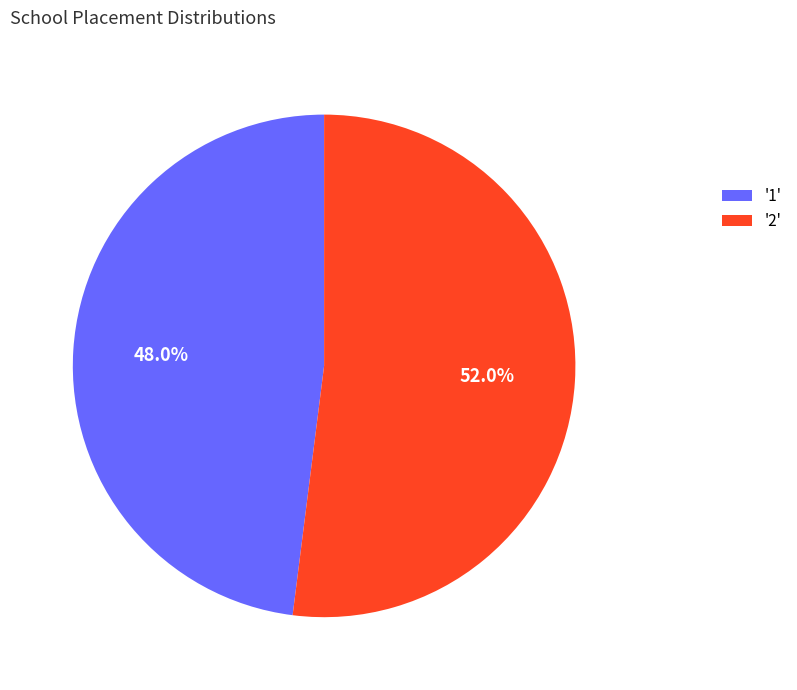

What portion of the pie excludes '2'?

48.0%